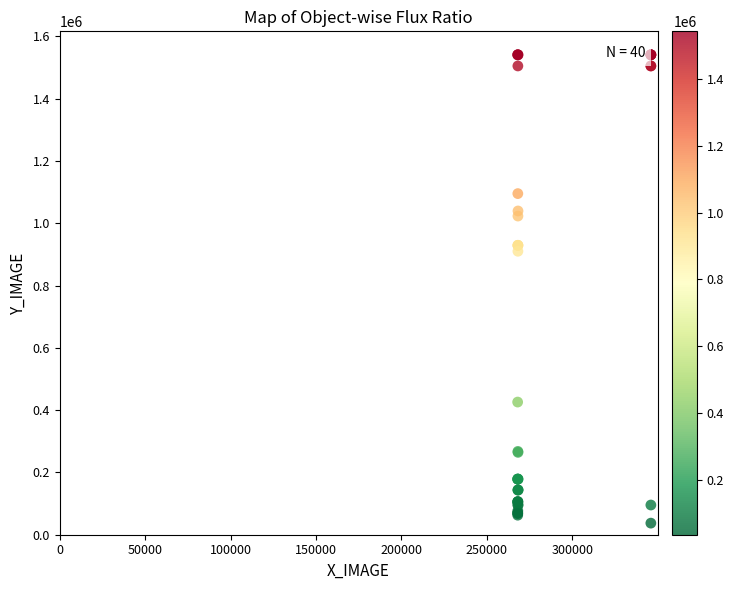

What Y value in the scatter plot is closest to 789269?

910314